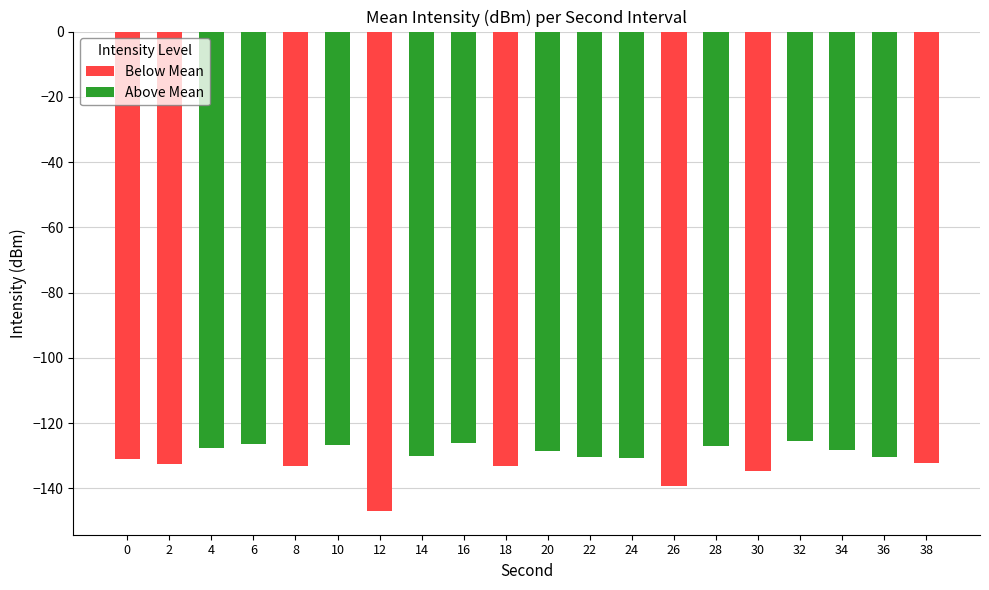

The chart shows a value of -218.9 at 14. True or false?

False